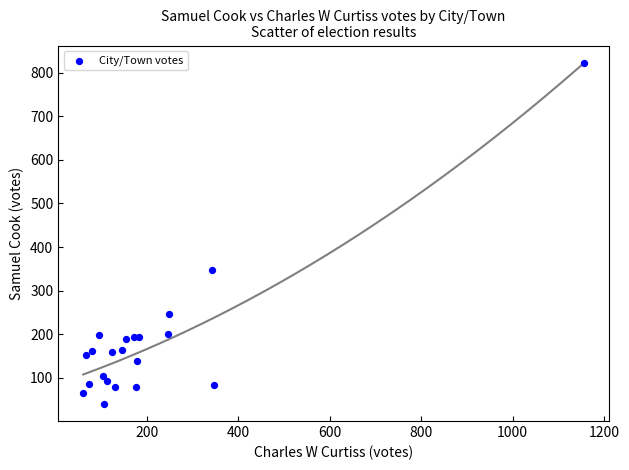

What Y value in the scatter plot is closest to 431?

348